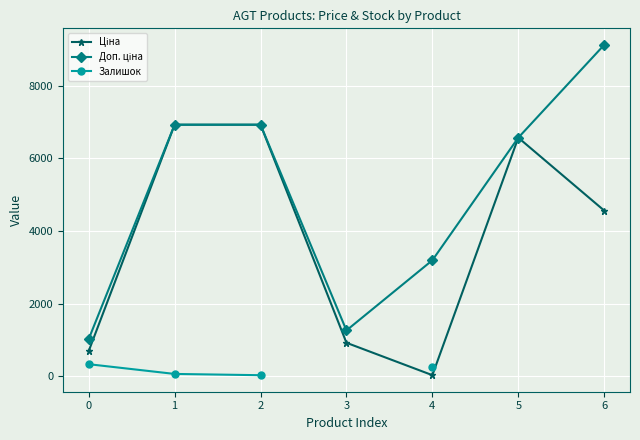

What is the value of the Залишок point at the 5th from the left?

269.0